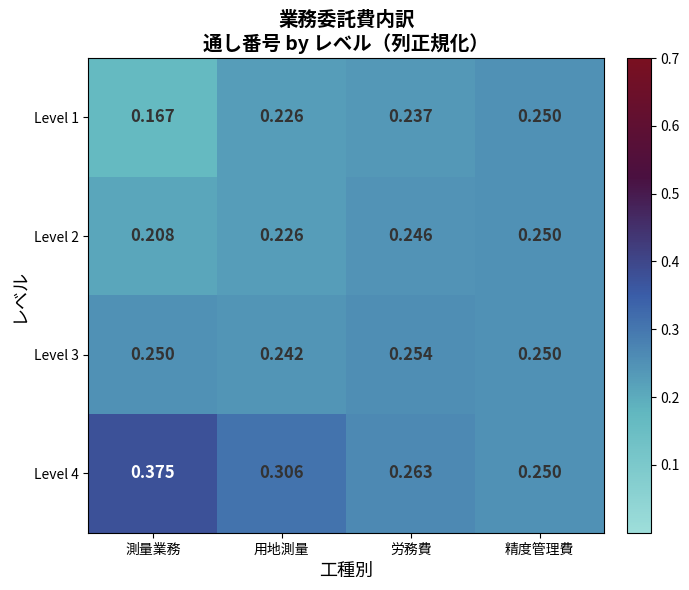

What is the total value across all series at 用地測量?

1.0